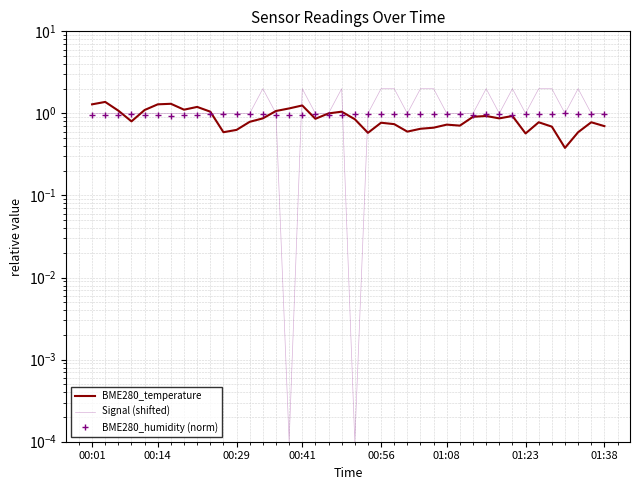

What is the label of the 4th point from the left?

00:41